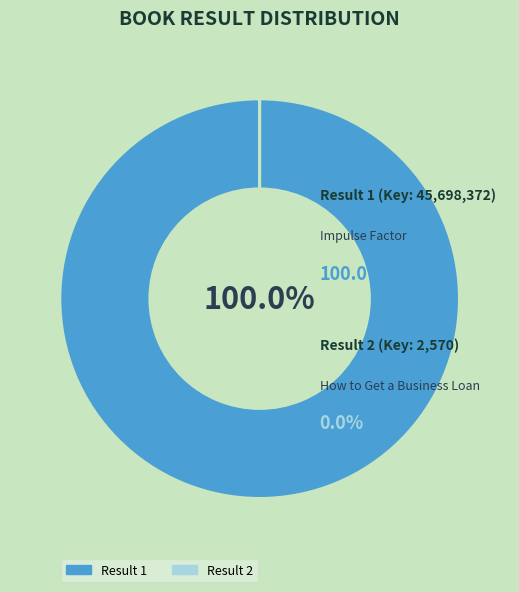

Is there any slice that represents more than half of the pie?

Yes